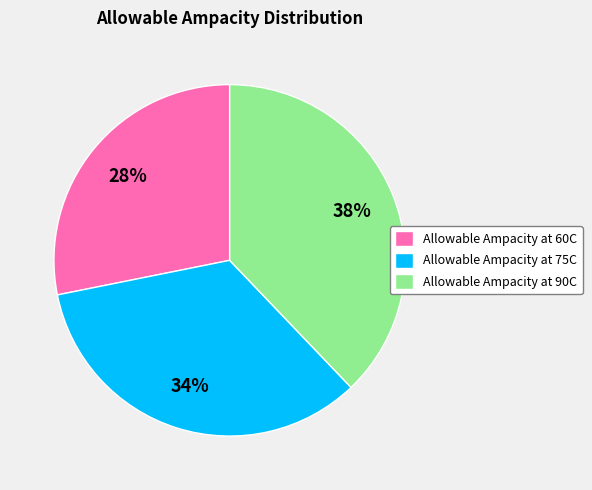

To the nearest percent, what percentage of the pie is Allowable Ampacity at 90C?

38%